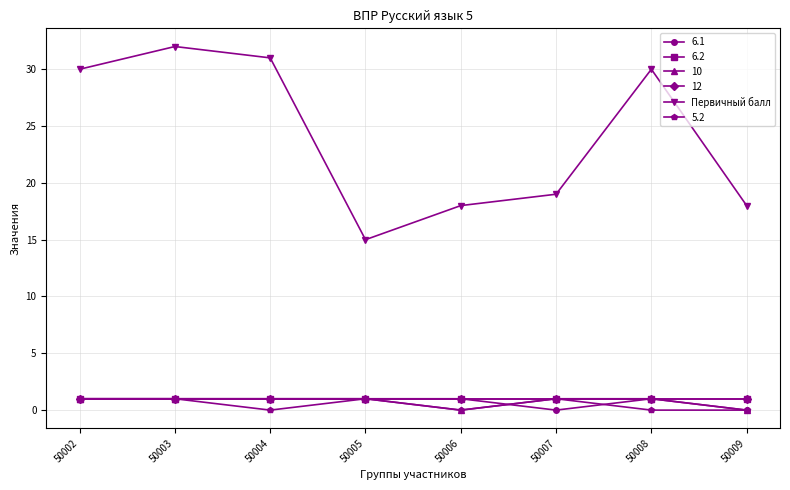

Reading right to left, what are all the values shown in this chart?

50009=18	50008=30	50007=19	50006=18	50005=15	50004=31	50003=32	50002=30